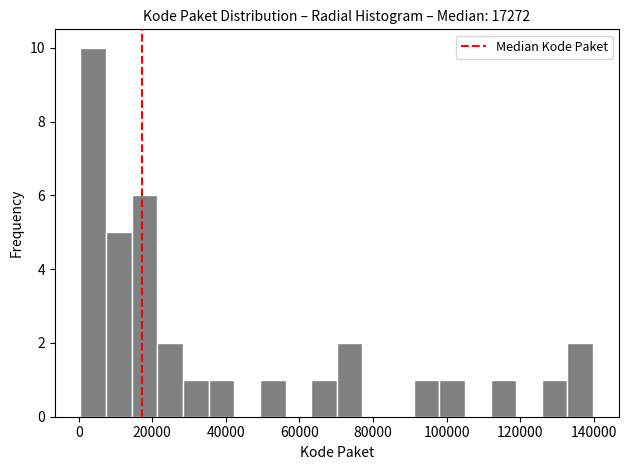

Around what value on the x-axis is the tallest bar? Give the approximate position of its centre, as read against the axis.

4000